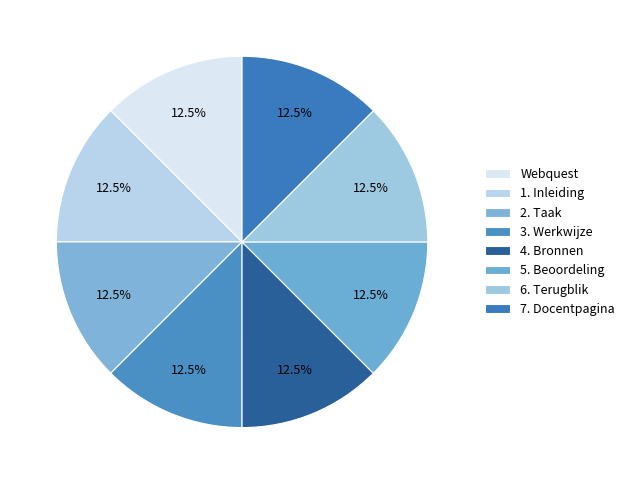

Combined, what portion of the pie is 7. Docentpagina and 4. Bronnen?

25.0%